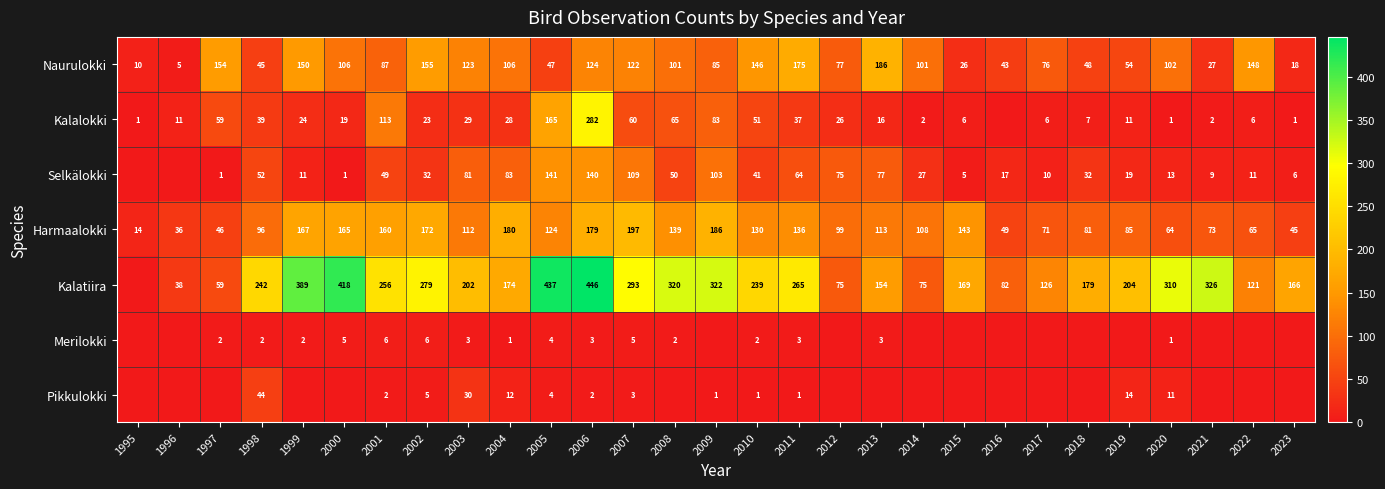

What is the difference between the maximum and minimum values in the Harmaalokki series?

183